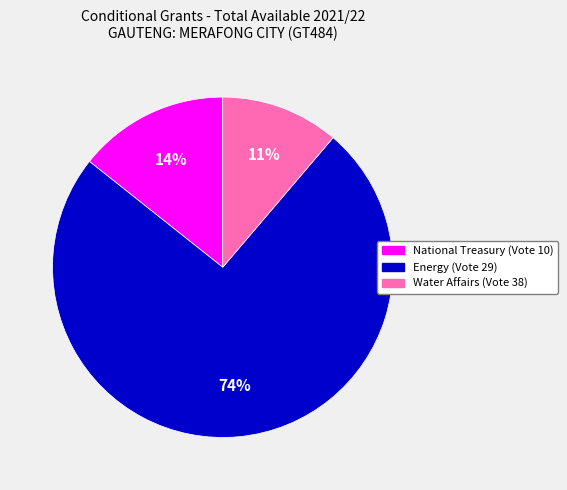

How many segments does this pie chart have?

3